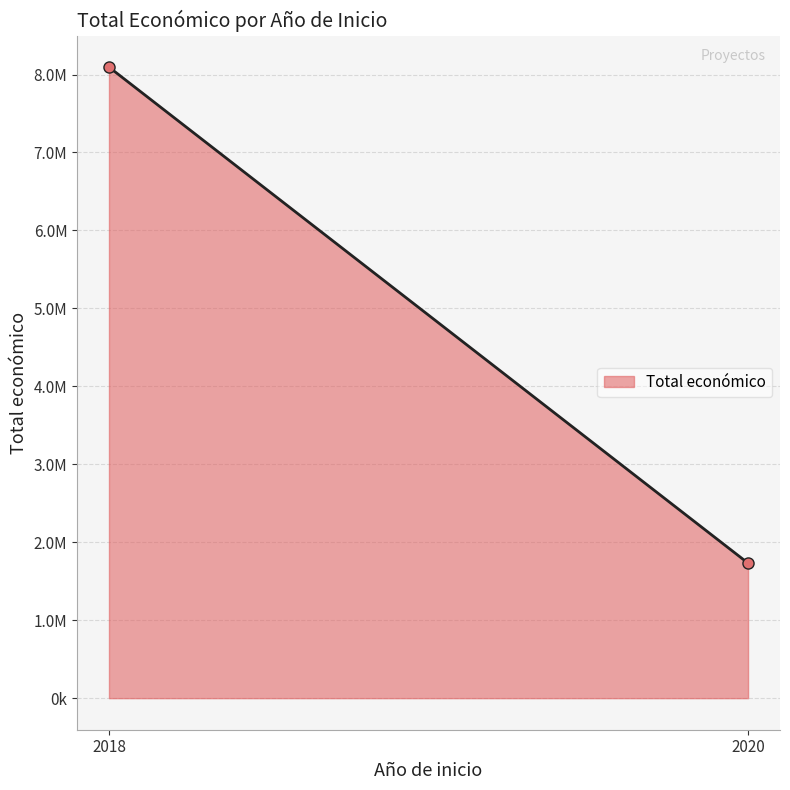

Rank the categories by value from lowest to highest.

2020, 2018